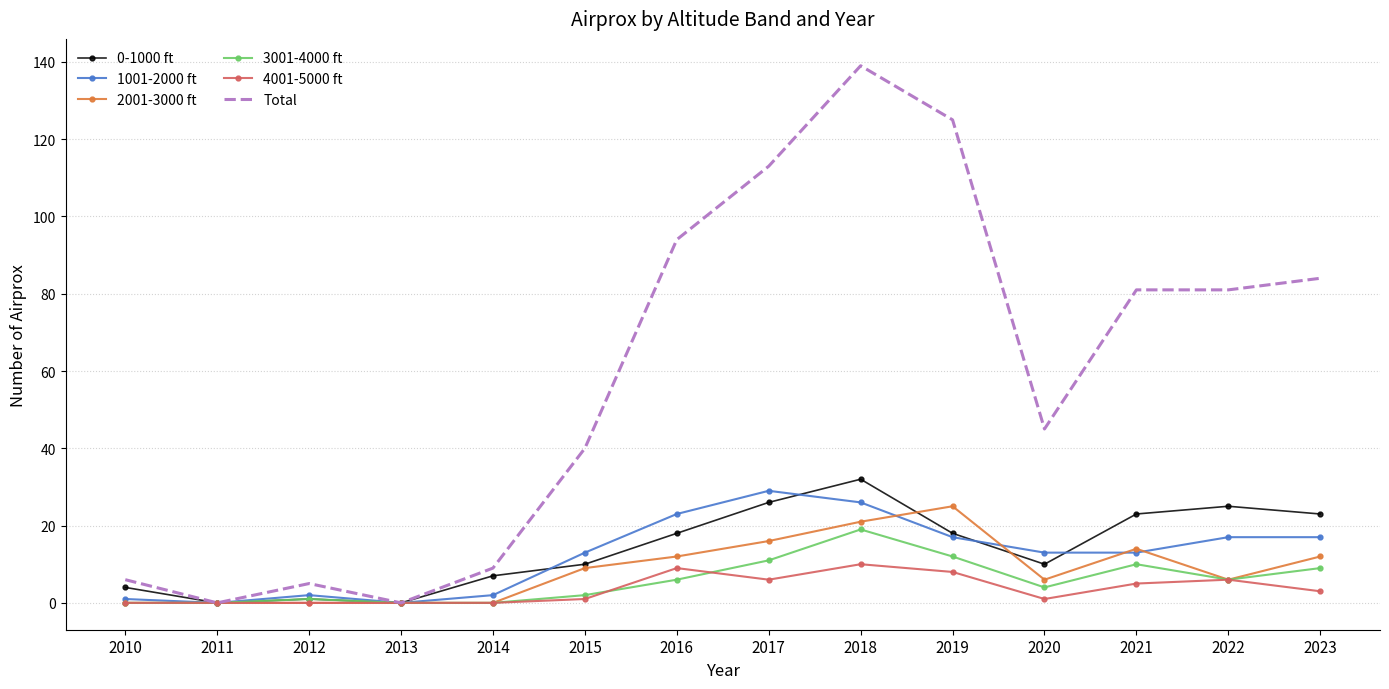

Is it true that 1001-2000 ft equals 11 at 2016?

False